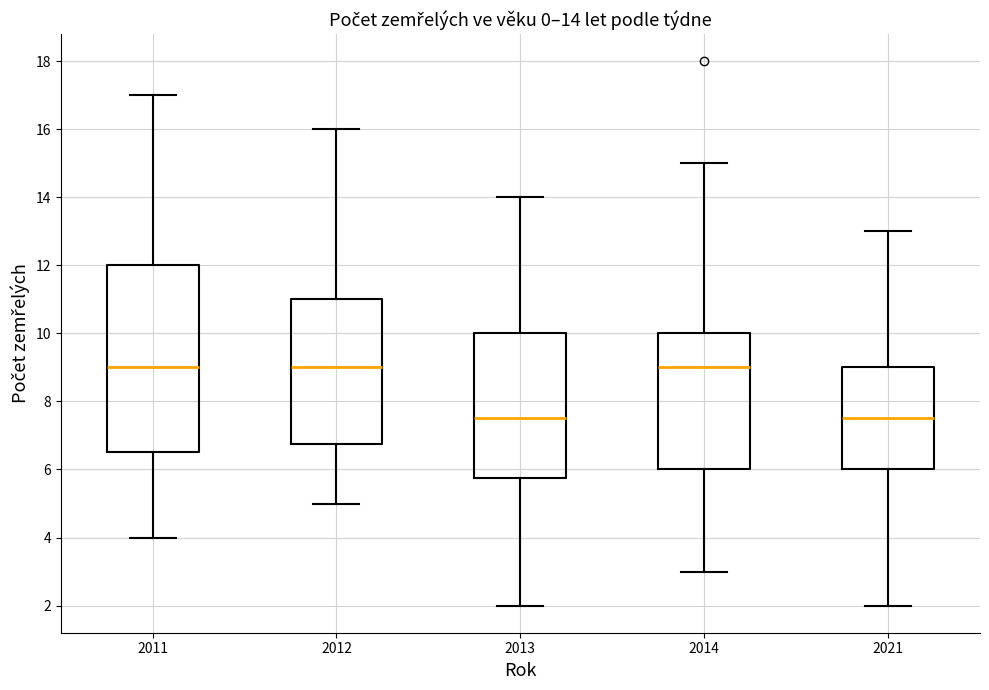

Which box is the tallest, from its lower edge to its upper edge?

2011